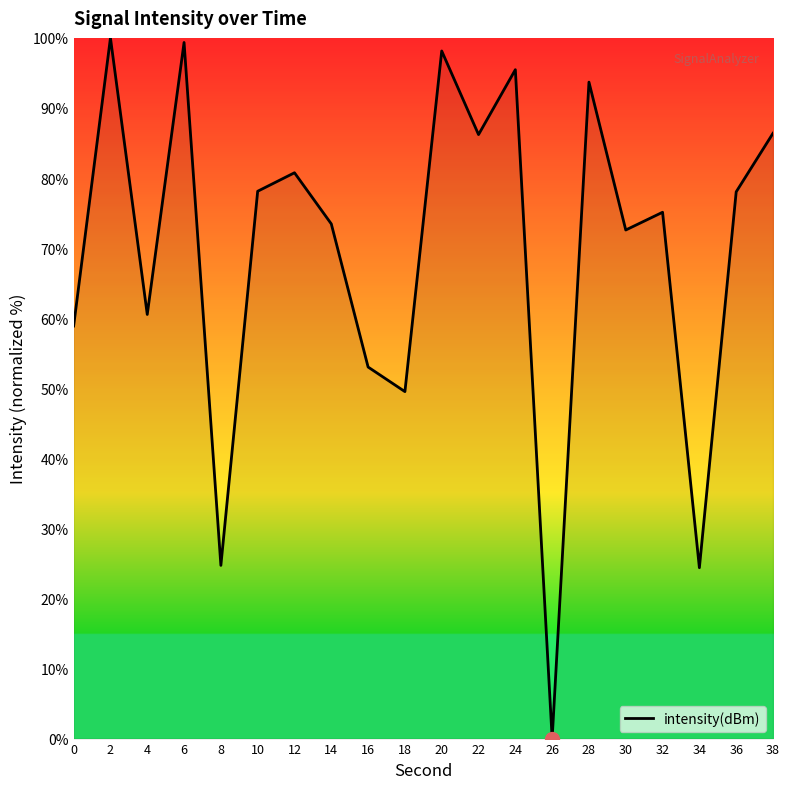

Read the value at 2.

100.0